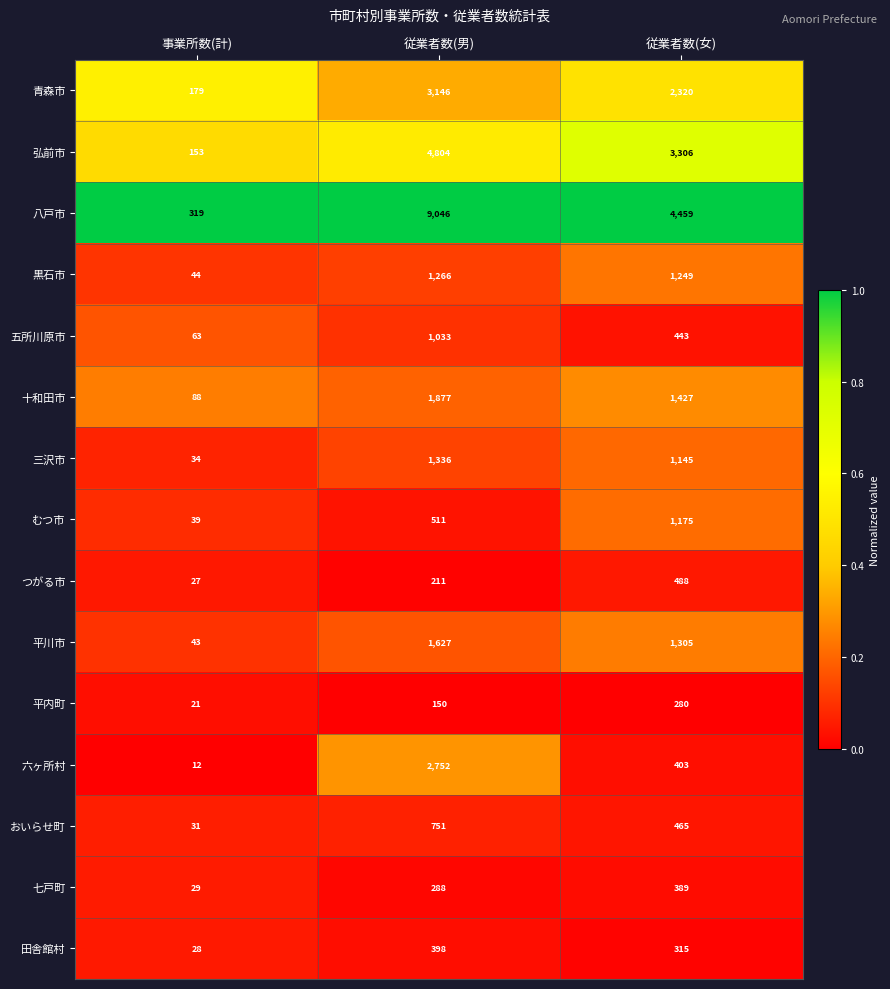

Between 事業所数(計) and 従業者数(男), which series saw the biggest shift?

八戸市